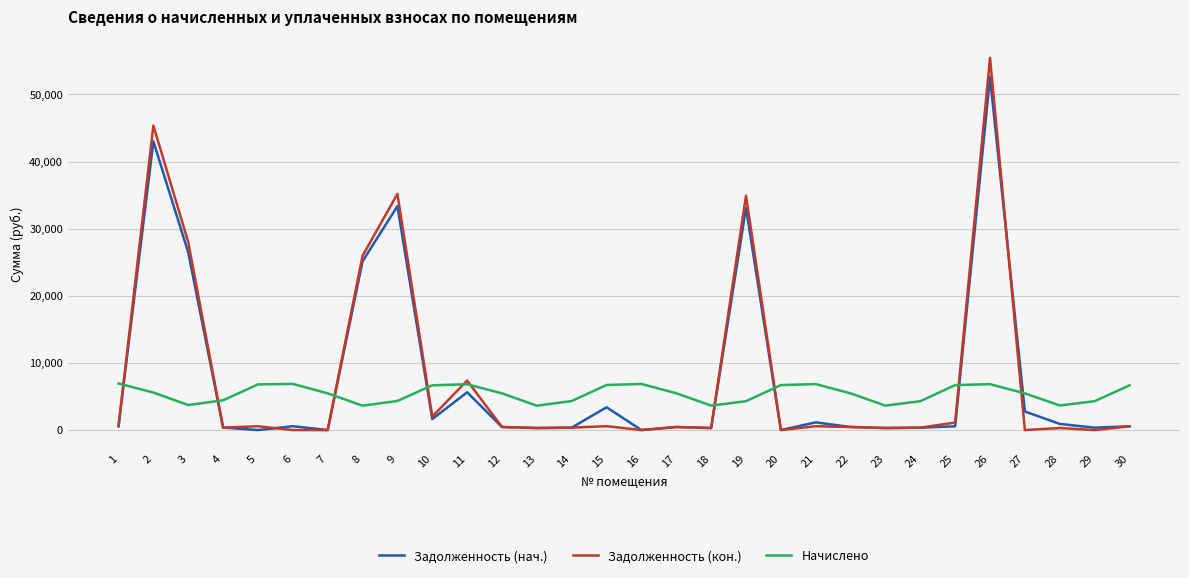

Between 8 and 27, which series saw the biggest shift?

Задолженность (кон.)